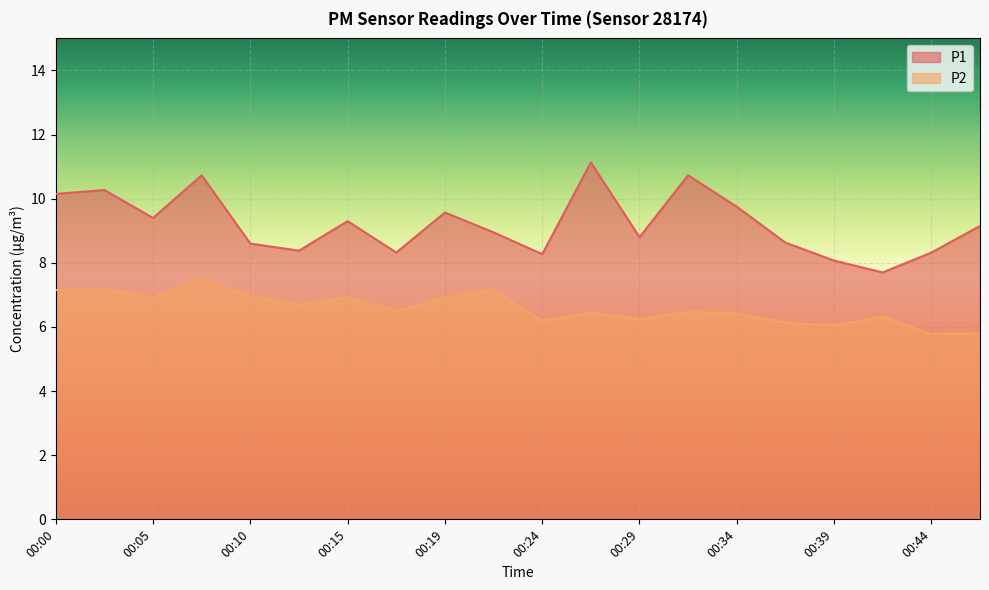

At how many categories does at least one series exceed 8?

19